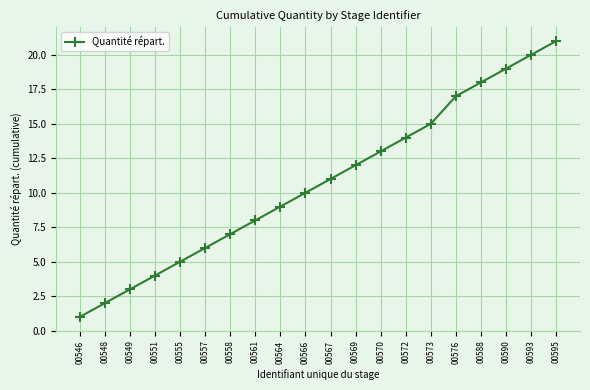

What is the change in value from 00593 to 00595?

+1